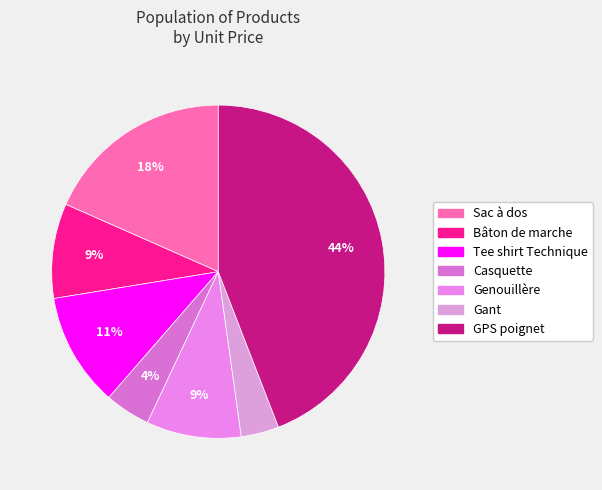

What percentage is the Casquette slice, to the nearest percent?

4%